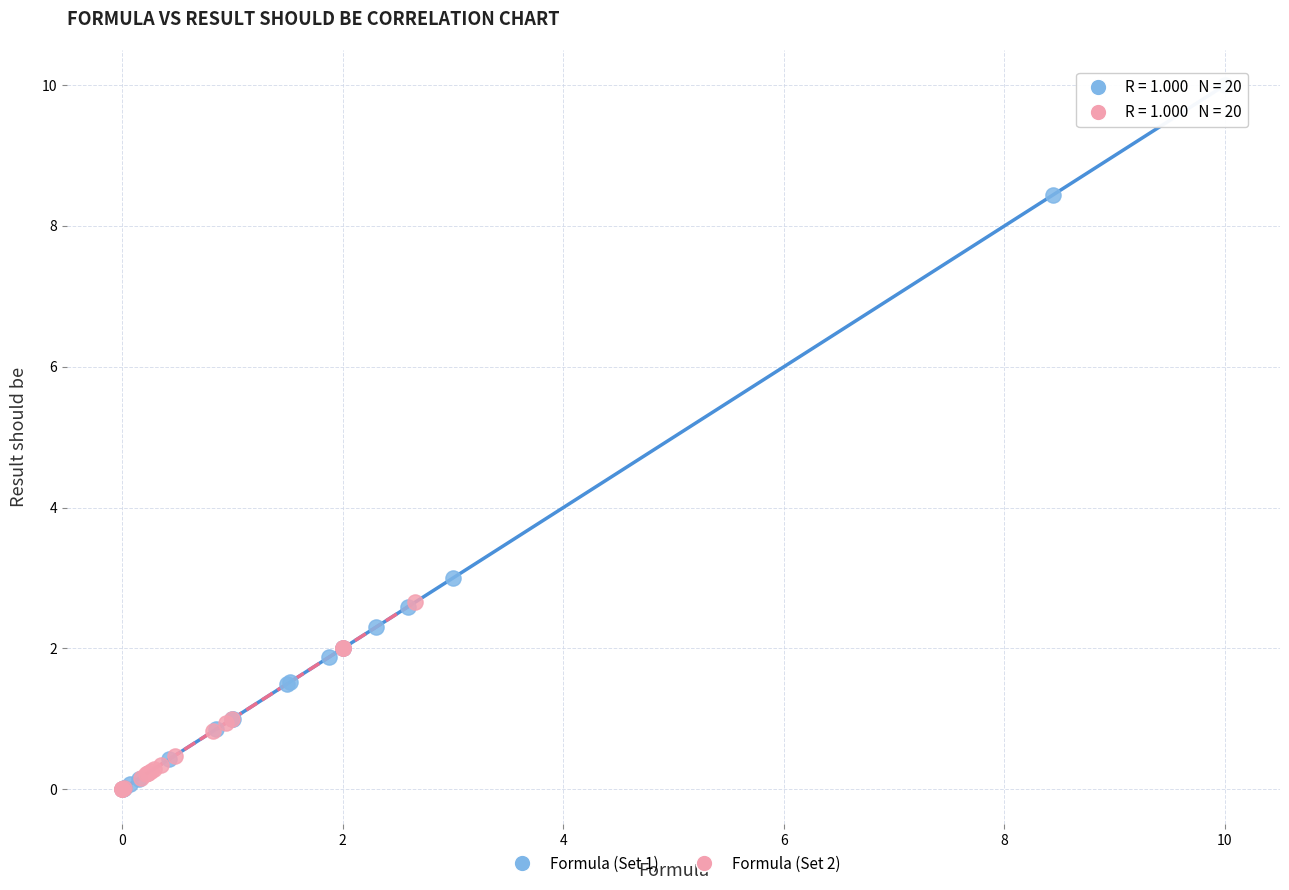

Which series has the widest spread of Y values?

Formula (Set 1)